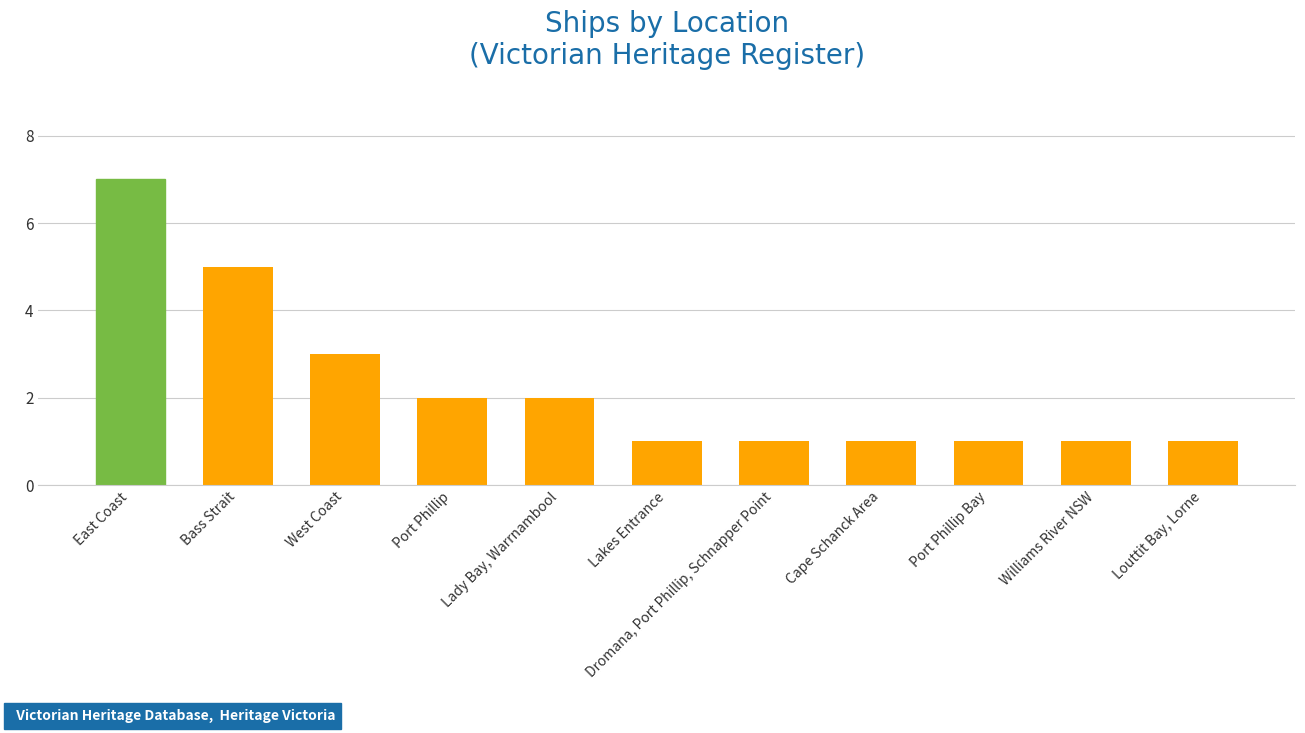

What is the sum of the values at West Coast and Bass Strait?

8